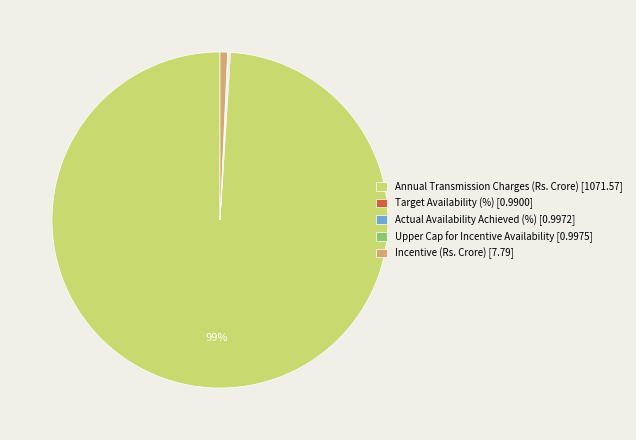

To the nearest percent, what is the difference between the largest and smallest slice percentages?

99%